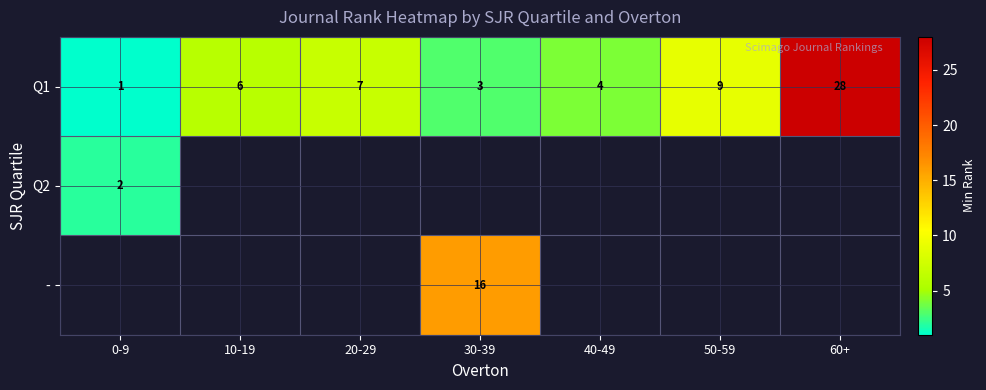

The value of Q1 at 30-39 is 5. True or false?

False